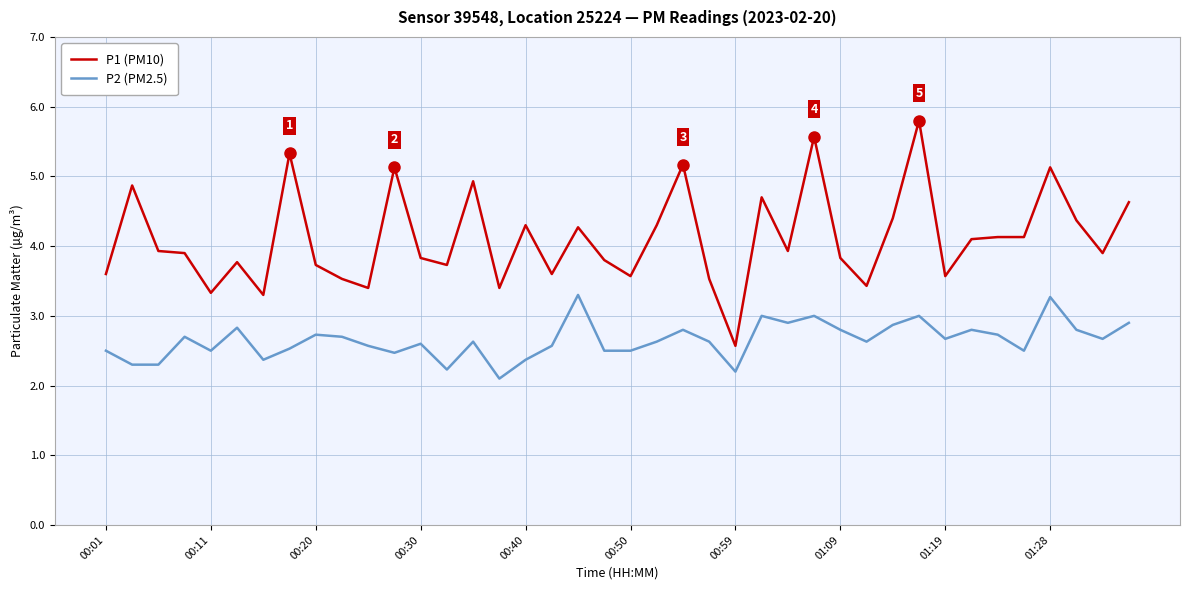

Which series has the largest range (max minus min)?

P1 (PM10)